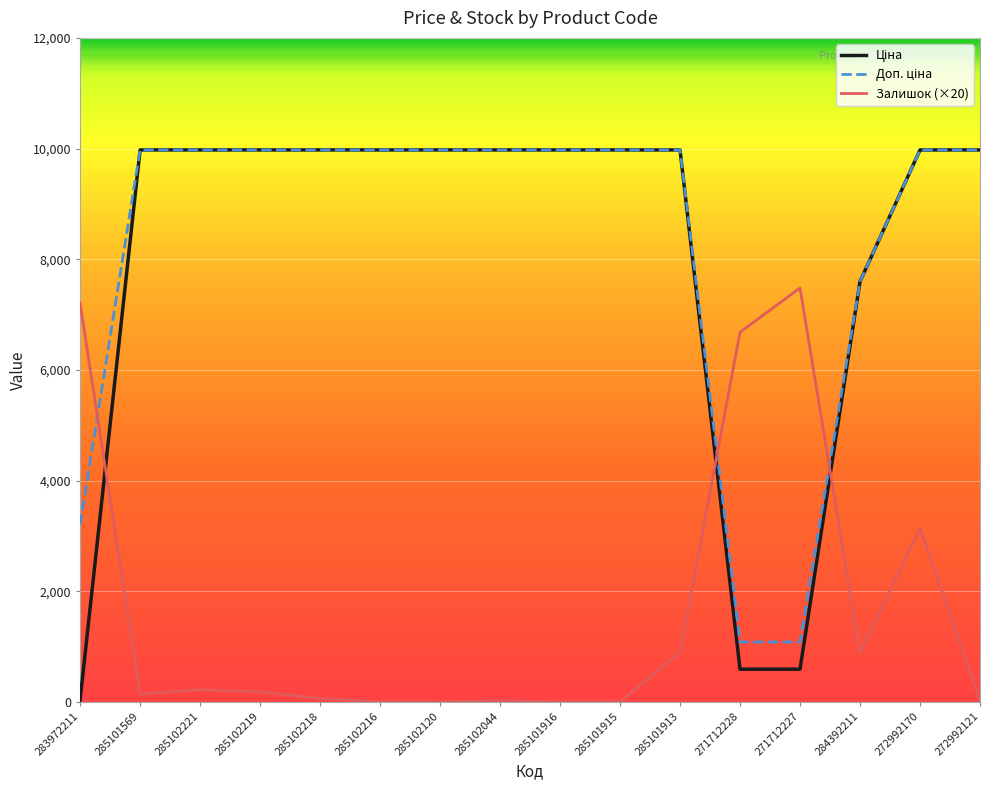

Does the chart display data point markers on the line(s)?

No